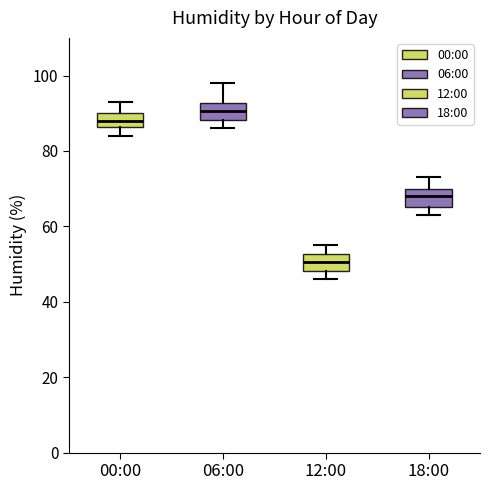

Reading left to right, read every box against the y-axis: the position of its median line, the range the box covers, and the ends of its whiskers. The values are not printed on the chart, so give them approximately, as read against the axis.

00:00: median 88, box 86 to 90, whiskers 84 to 94
06:00: median 90, box 88 to 92, whiskers 86 to 98
12:00: median 50, box 48 to 52, whiskers 46 to 56
18:00: median 68, box 66 to 70, whiskers 64 to 74